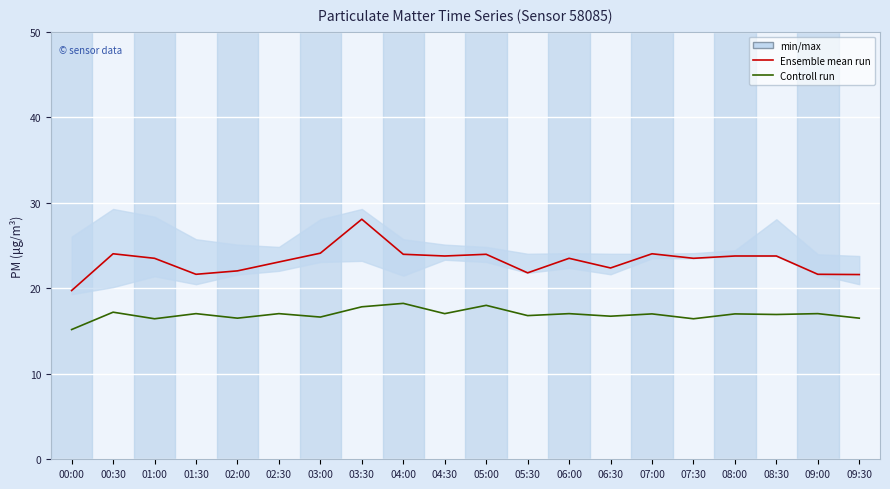

What is the label of the 1st point from the left?

00:00